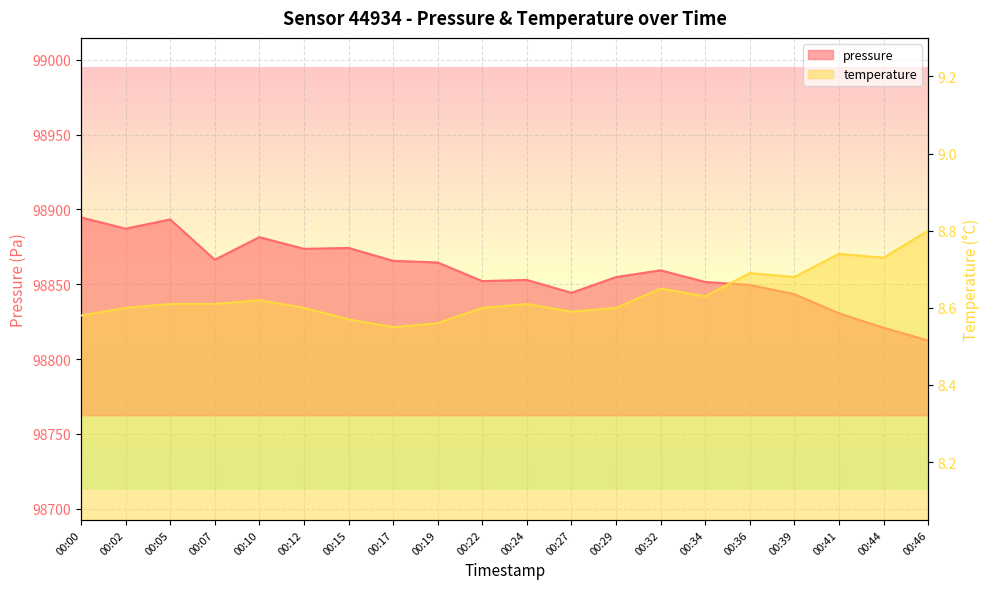

What is the value of the pressure point at the 9th from the left?

98864.6